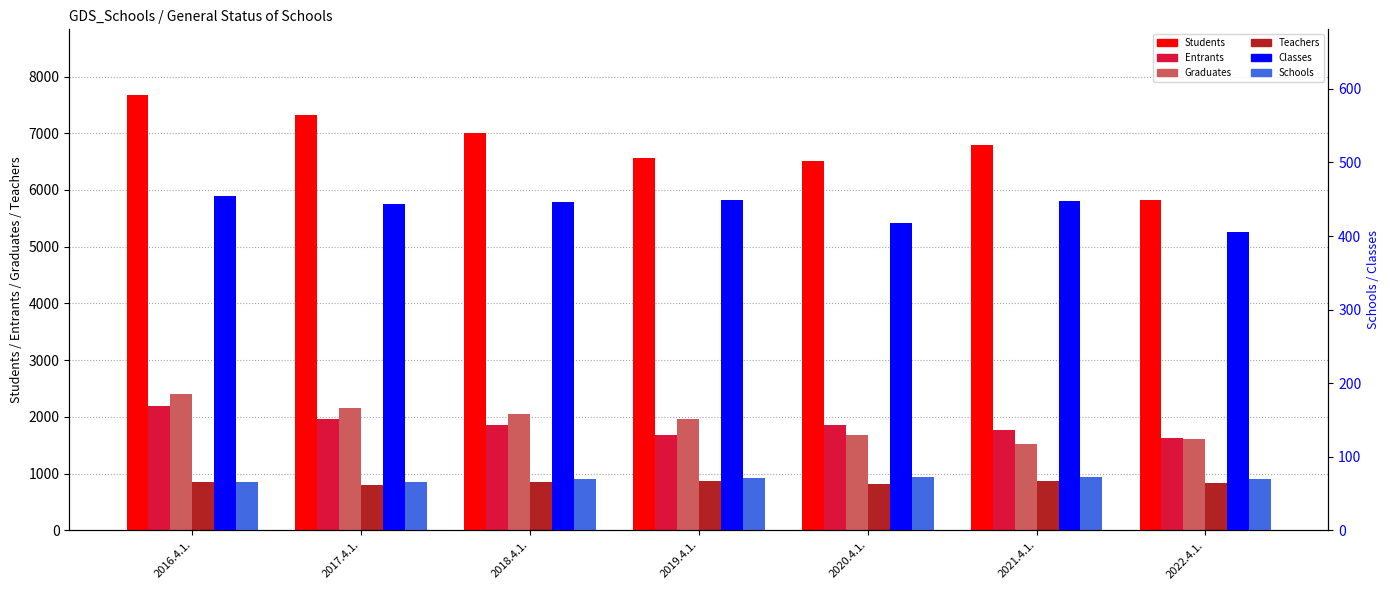

The Entrants series shows 1765 at 2021.4.1.. True or false?

True